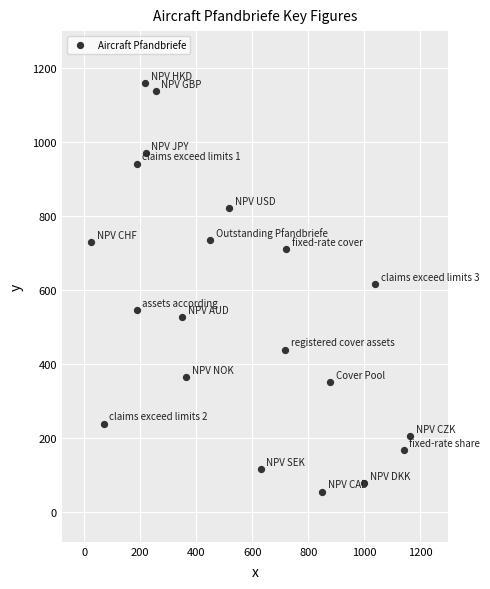

What is the range of Y values (max minus min)?

1103.0